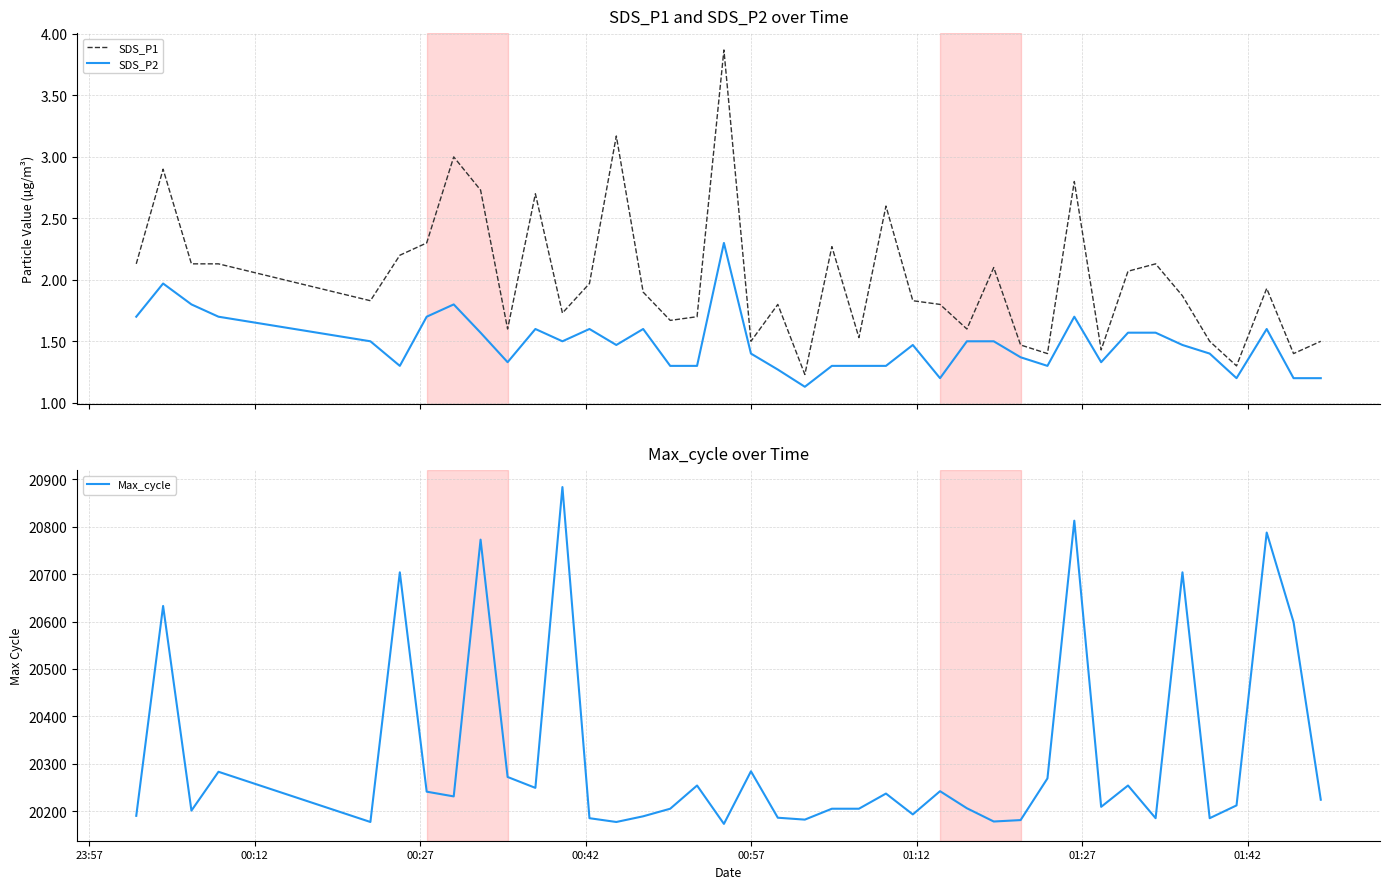

How many data points does each series have?

40